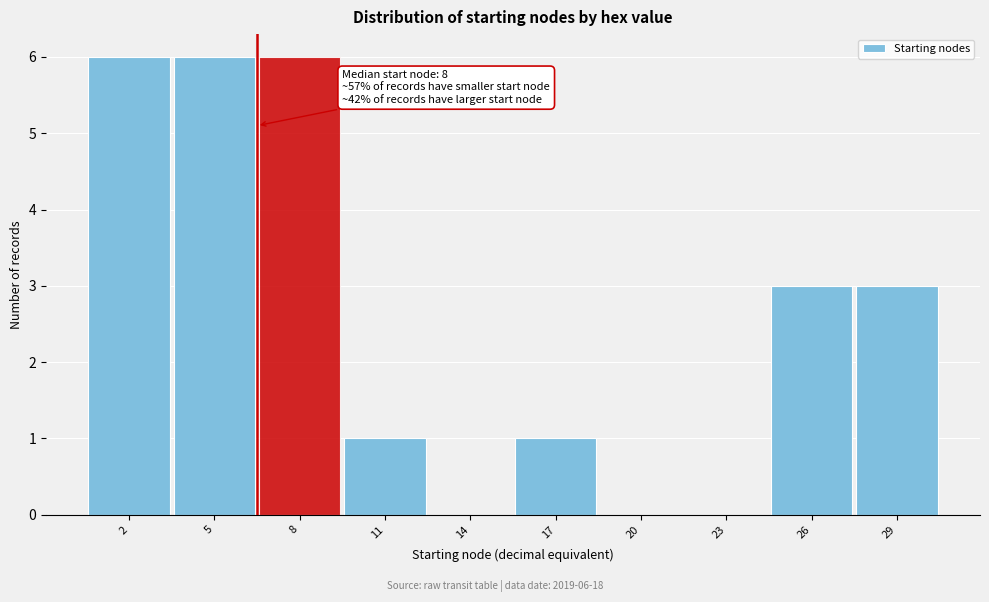

Reading left to right, list all the values displayed in this chart.

2=6	5=6	8=6	11=1	14=0	17=1	20=0	23=0	26=3	29=3